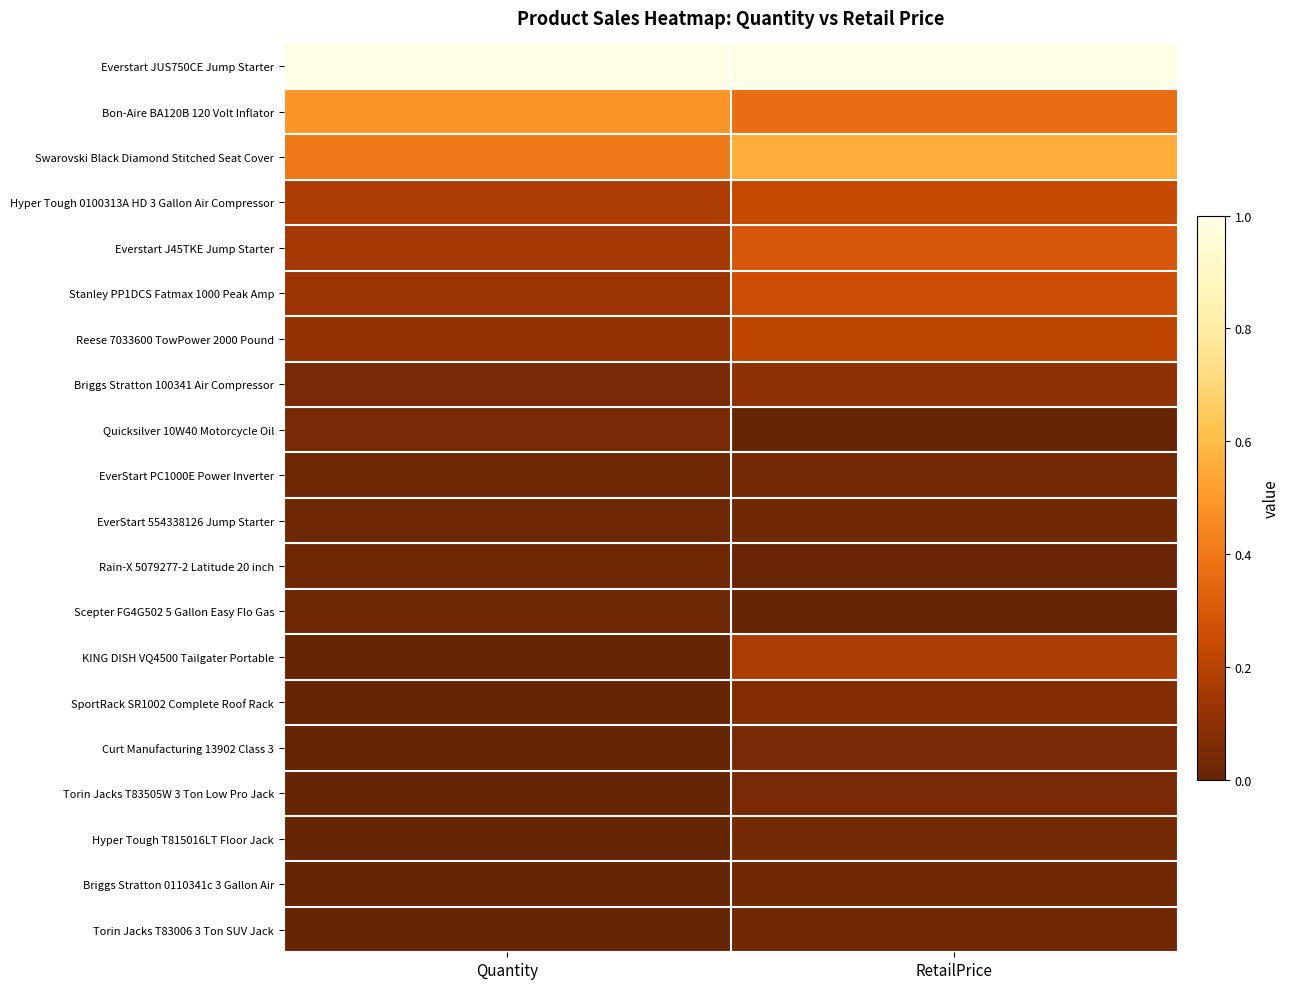

Reading left to right, transcribe all the data shown in this chart.

Everstart JUS750CE Jump Starter: Quantity=1.0	RetailPrice=1.0
Bon-Aire BA120B 120 Volt Inflator: Quantity=0.5	RetailPrice=0.4
Swarovski Black Diamond Stitched Seat Cover: Quantity=0.4	RetailPrice=0.6
Hyper Tough 0100313A HD 3 Gallon Air Compressor: Quantity=0.2	RetailPrice=0.2
Everstart J45TKE Jump Starter: Quantity=0.2	RetailPrice=0.3
Stanley PP1DCS Fatmax 1000 Peak Amp: Quantity=0.1	RetailPrice=0.3
Reese 7033600 TowPower 2000 Pound: Quantity=0.1	RetailPrice=0.2
Briggs Stratton 100341 Air Compressor: Quantity=0.0	RetailPrice=0.1
Quicksilver 10W40 Motorcycle Oil: Quantity=0.0	RetailPrice=0.0
EverStart PC1000E Power Inverter: Quantity=0.0	RetailPrice=0.0
EverStart 554338126 Jump Starter: Quantity=0.0	RetailPrice=0.0
Rain-X 5079277-2 Latitude 20 inch: Quantity=0.0	RetailPrice=0.0
Scepter FG4G502 5 Gallon Easy Flo Gas: Quantity=0.0	RetailPrice=0.0
KING DISH VQ4500 Tailgater Portable: Quantity=0.0	RetailPrice=0.2
SportRack SR1002 Complete Roof Rack: Quantity=0.0	RetailPrice=0.1
Curt Manufacturing 13902 Class 3: Quantity=0.0	RetailPrice=0.1
Torin Jacks T83505W 3 Ton Low Pro Jack: Quantity=0.0	RetailPrice=0.1
Hyper Tough T815016LT Floor Jack: Quantity=0.0	RetailPrice=0.0
Briggs Stratton 0110341c 3 Gallon Air: Quantity=0.0	RetailPrice=0.0
Torin Jacks T83006 3 Ton SUV Jack: Quantity=0.0	RetailPrice=0.0